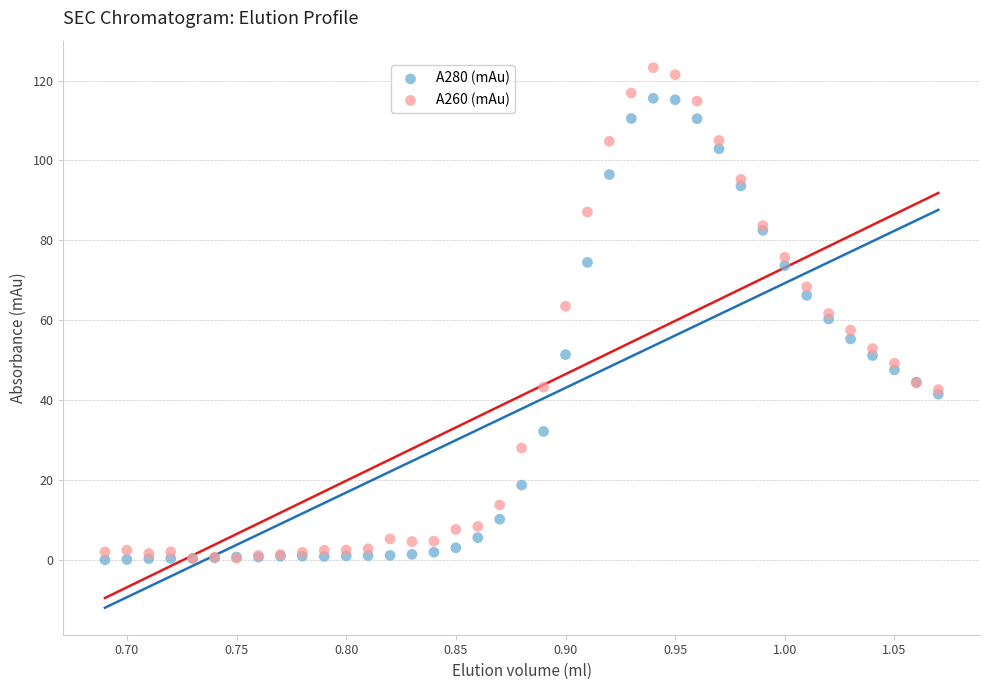

What are all the series names shown in the legend?

A280 (mAu), A260 (mAu)